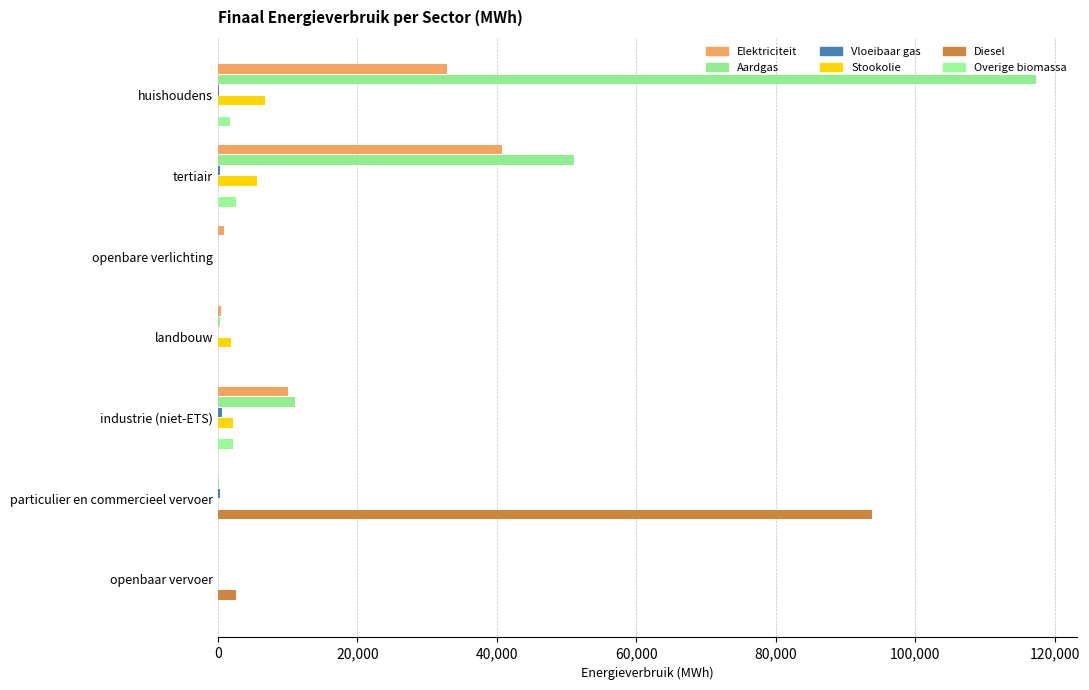

How many distinct data groups are displayed?

6